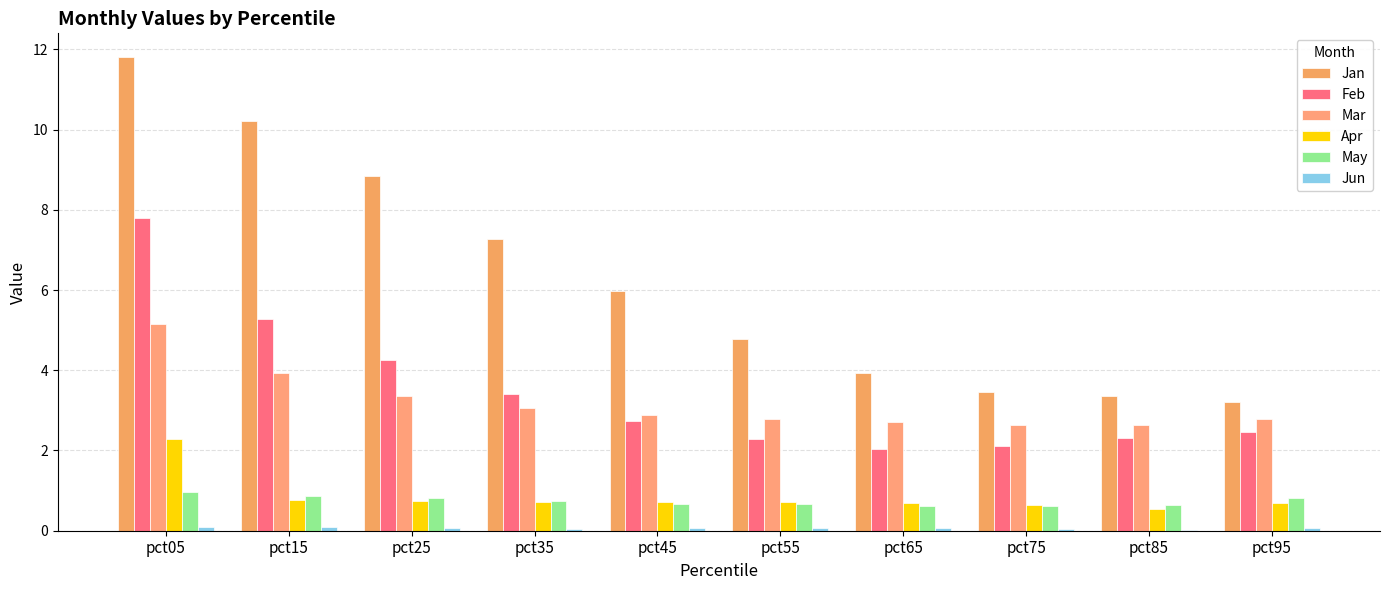

What is the lowest value of the Feb series?

2.0